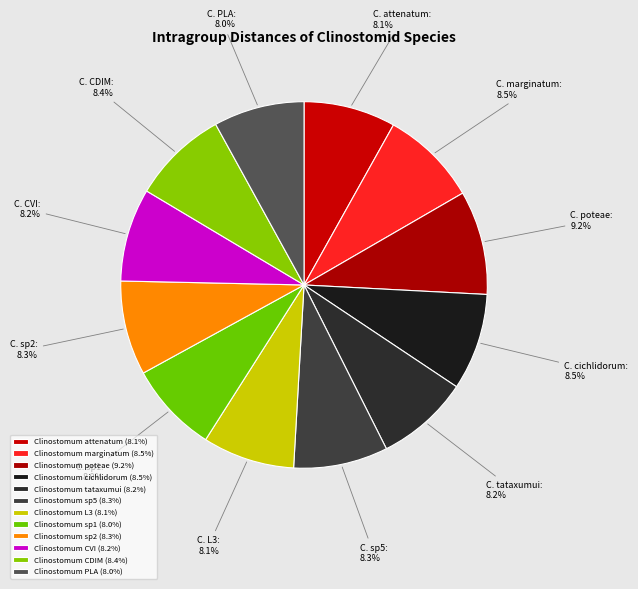

Which slice is the smallest?

Clinostomum sp1